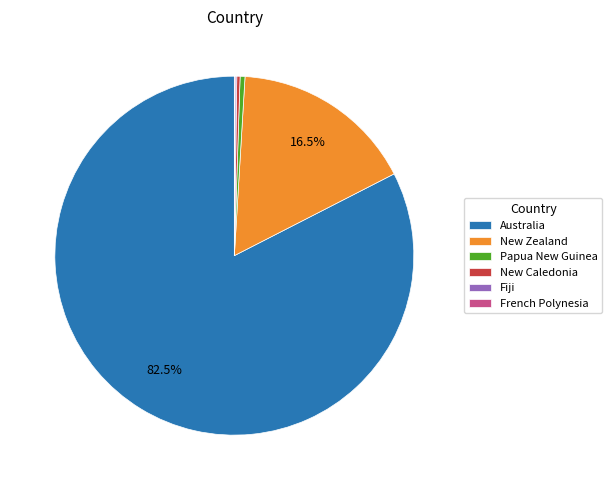

Is the sum of New Zealand and Australia greater than half?

Yes